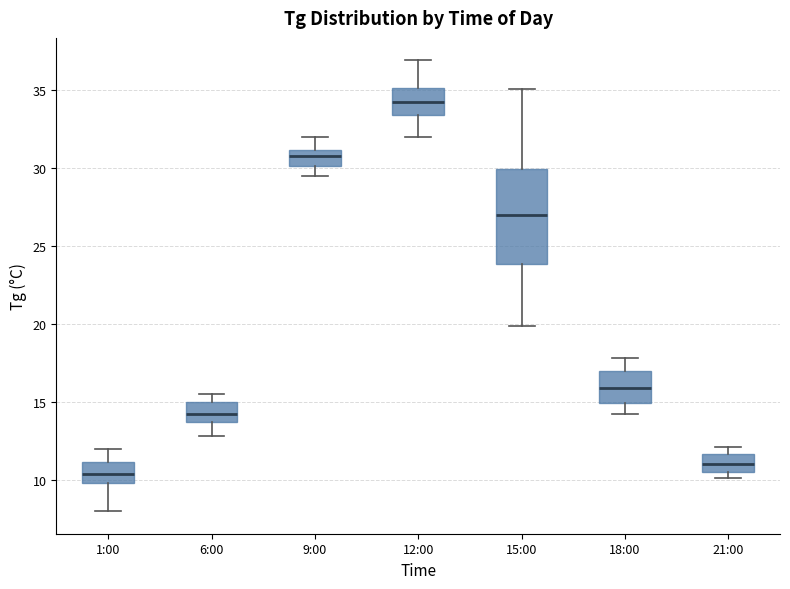

Which box is the tallest, from its lower edge to its upper edge?

15:00